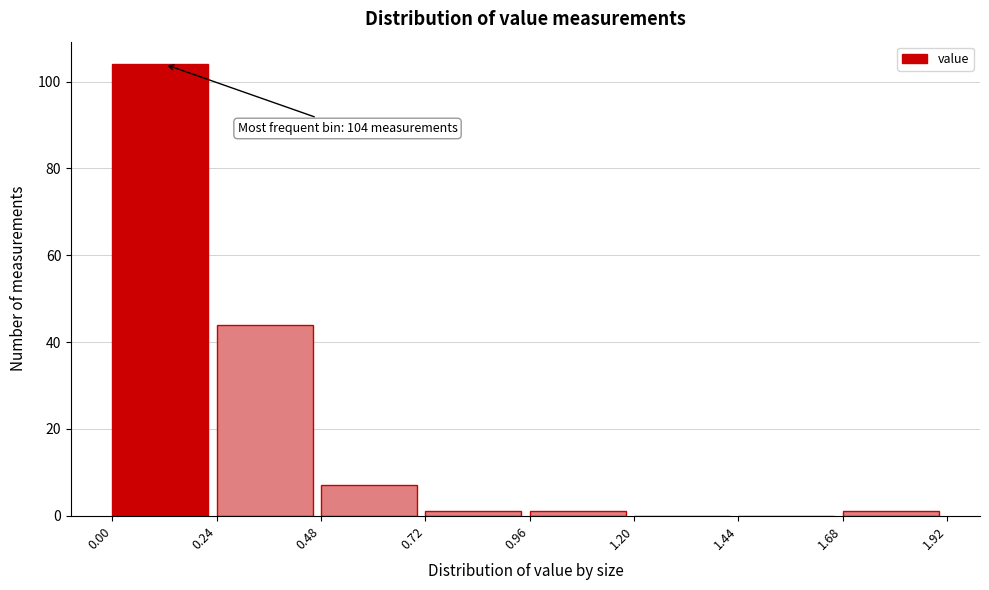

Which range on the x-axis has the tallest bar?

0.00 to 0.24